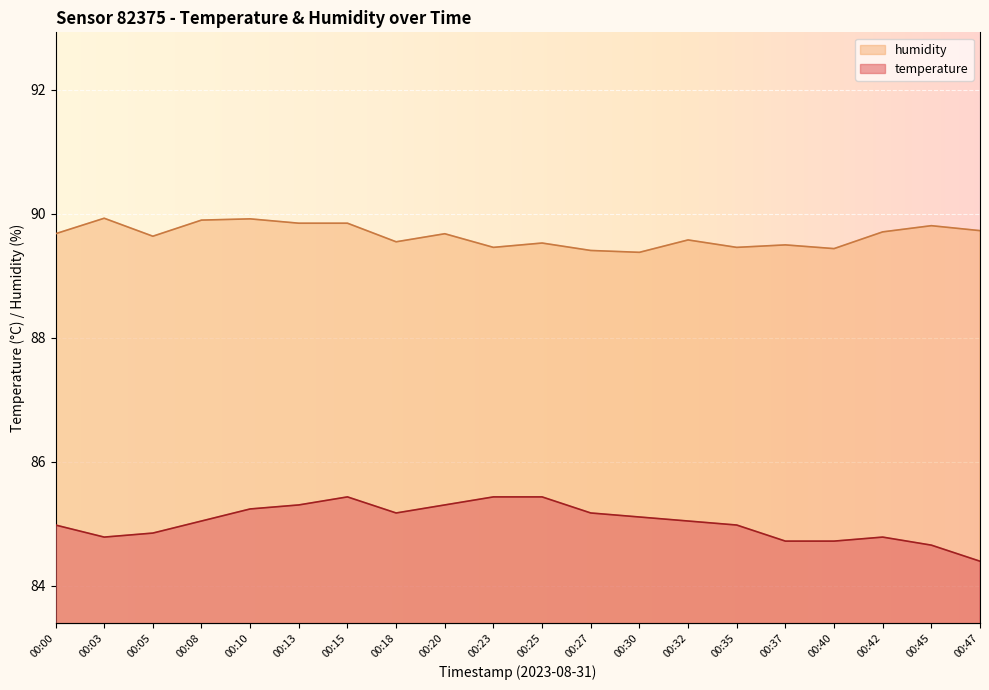

What is the value of the temperature point at the 12th from the left?

85.2